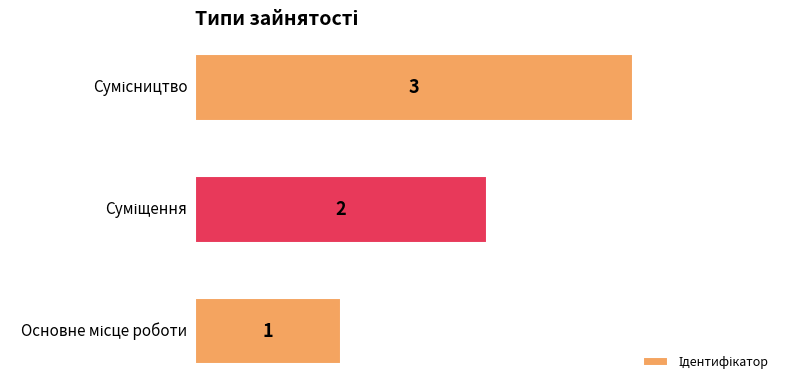

How many values are between 1 and 3?

3